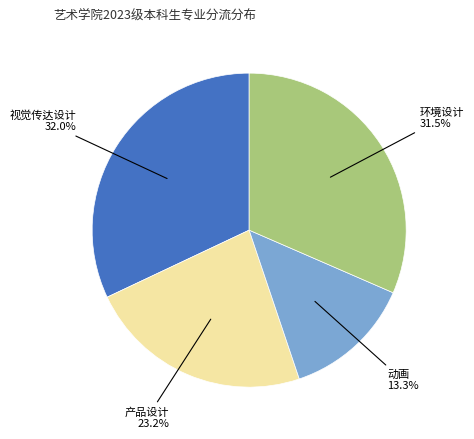

Is there any slice that represents more than half of the pie?

No